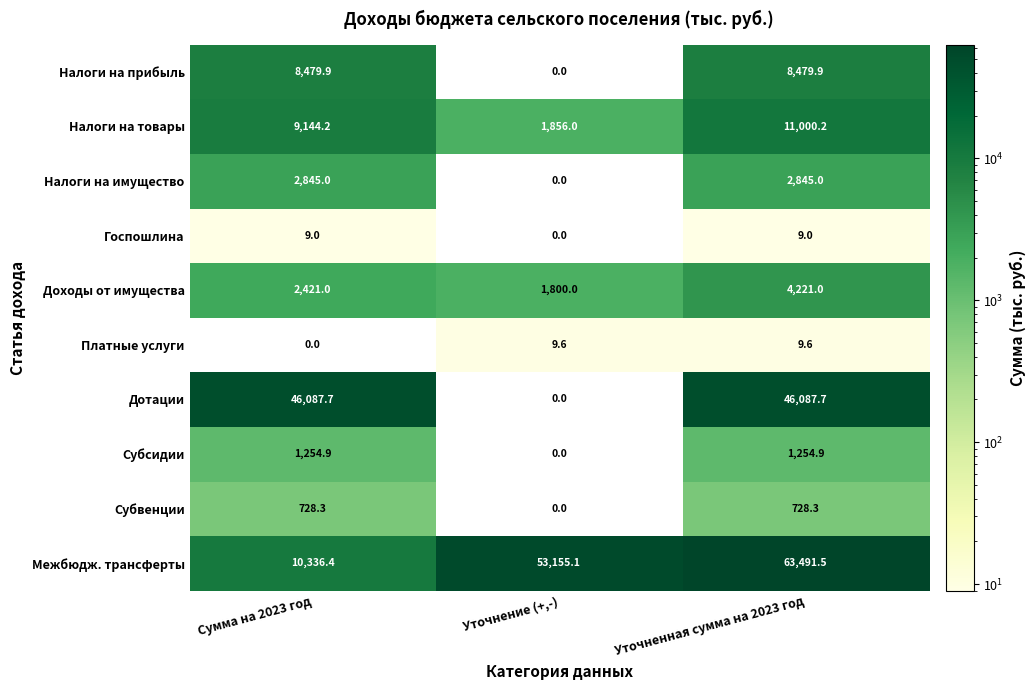

Which series has the largest total across all categories?

Межбюдж. трансферты